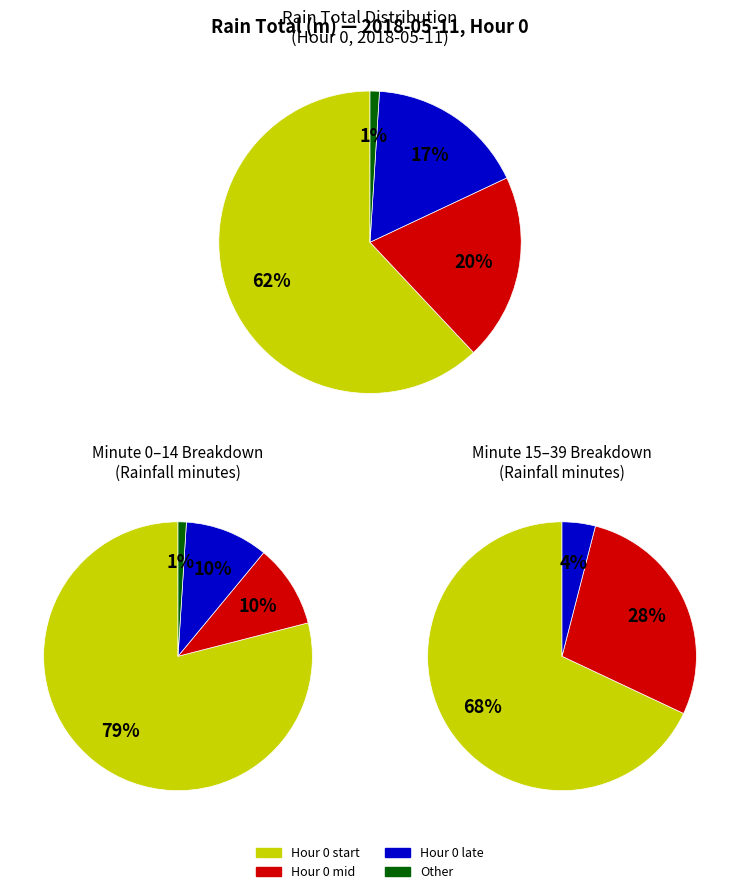

What is the smallest slice in the pie chart?

1